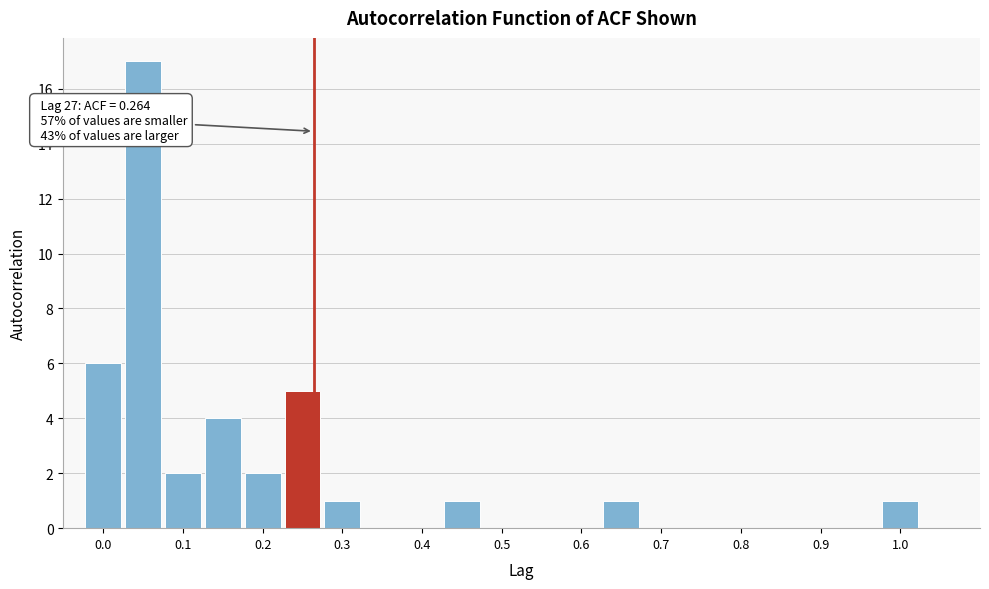

Which range on the x-axis has the tallest bar?

0.025 to 0.075